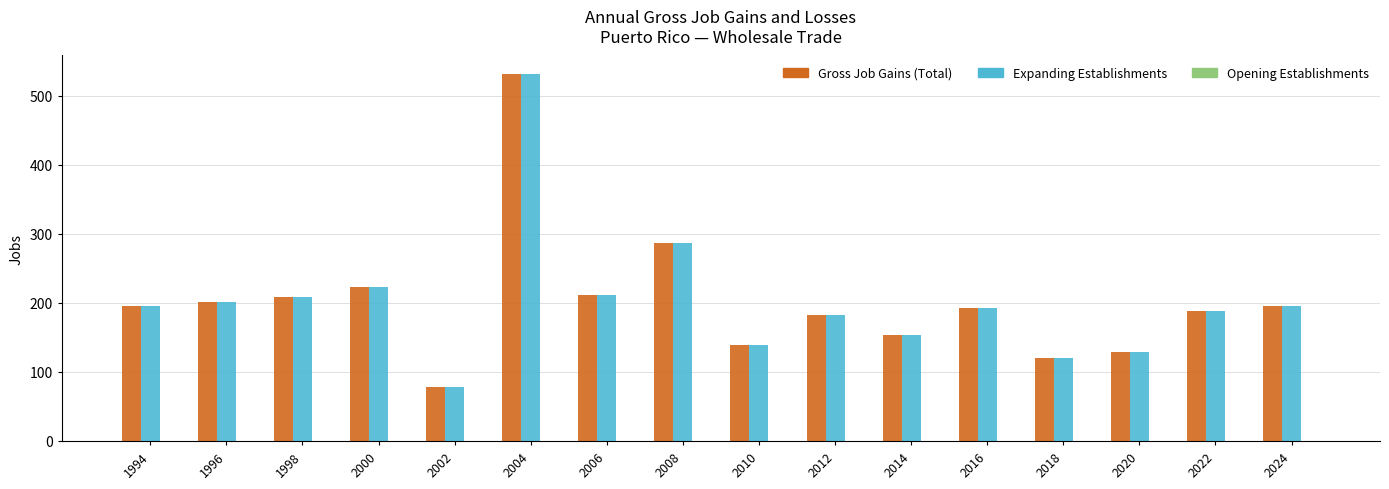

Count the number of data series in this chart.

2